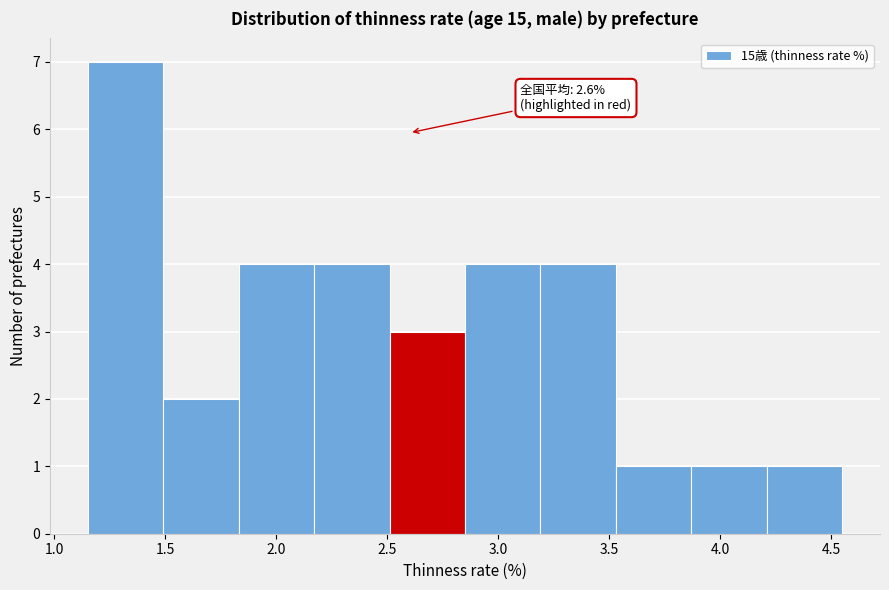

Over which range of the x-axis is the bar tallest?

1.15 to 1.49